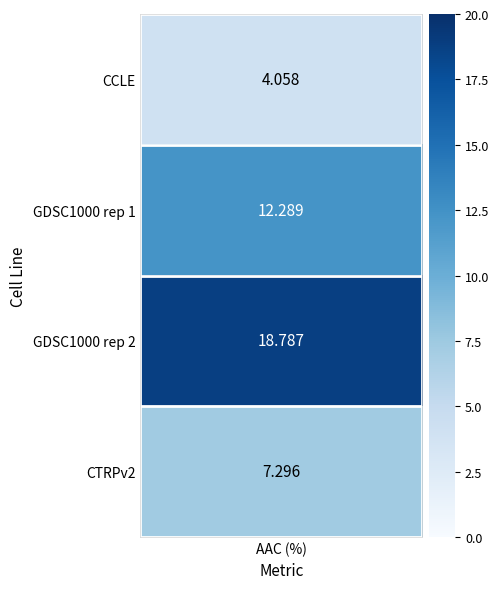

Is it true that the value at 1 is 12.3?

True